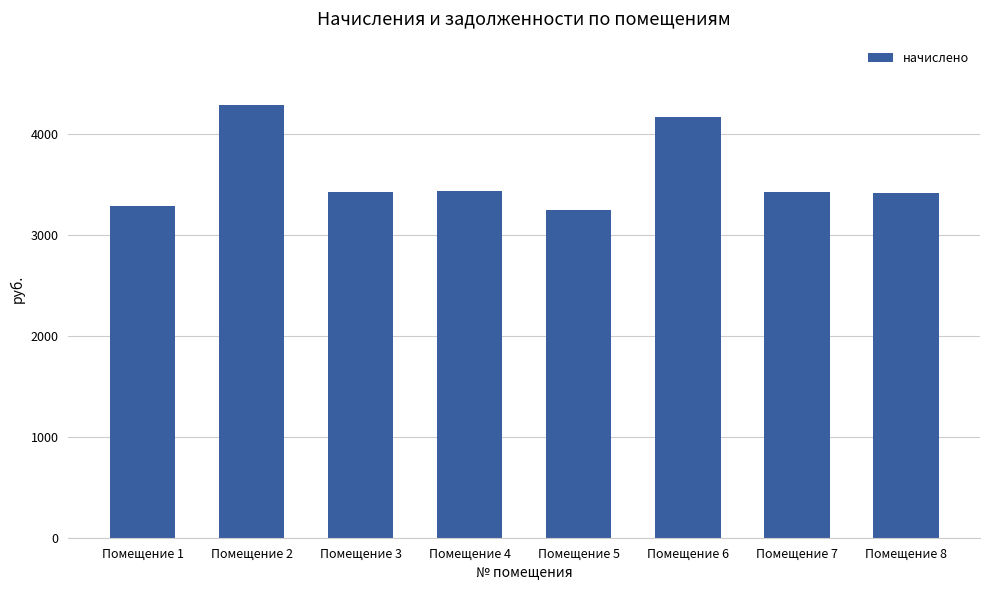

What is the value of the 4th bar from the left?

3435.0